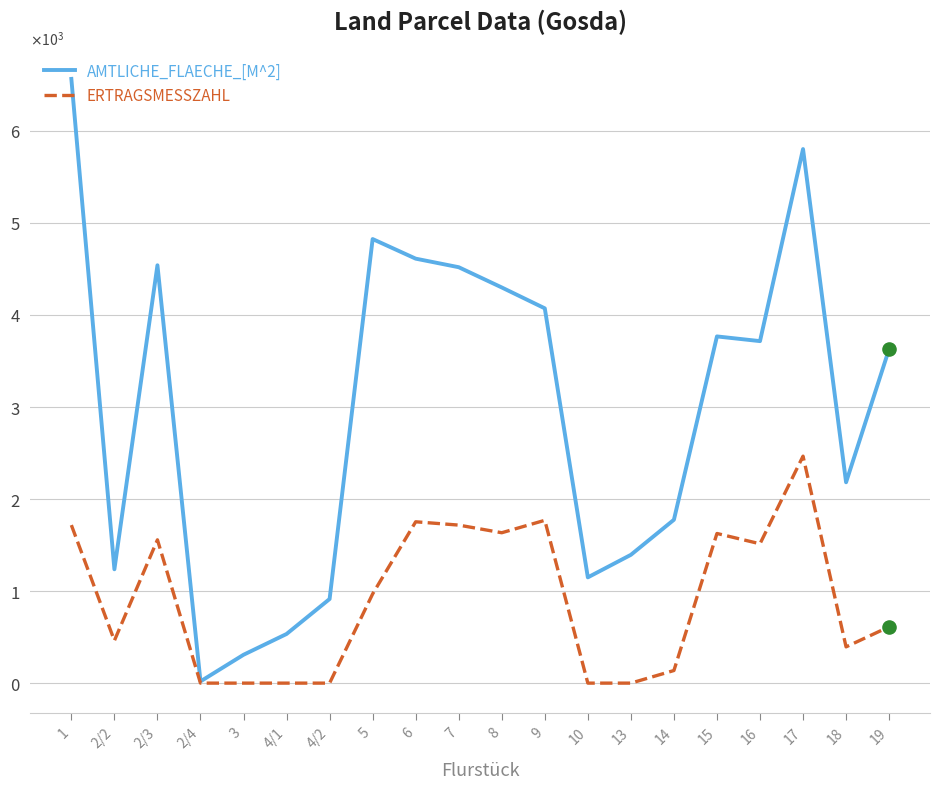

Which series has the largest total across all categories?

AMTLICHE_FLAECHE_[M^2]